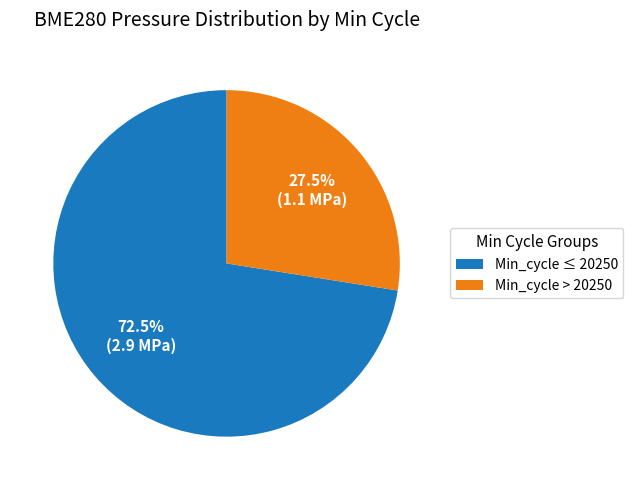

Which slice is the smallest?

Min_cycle > 20250